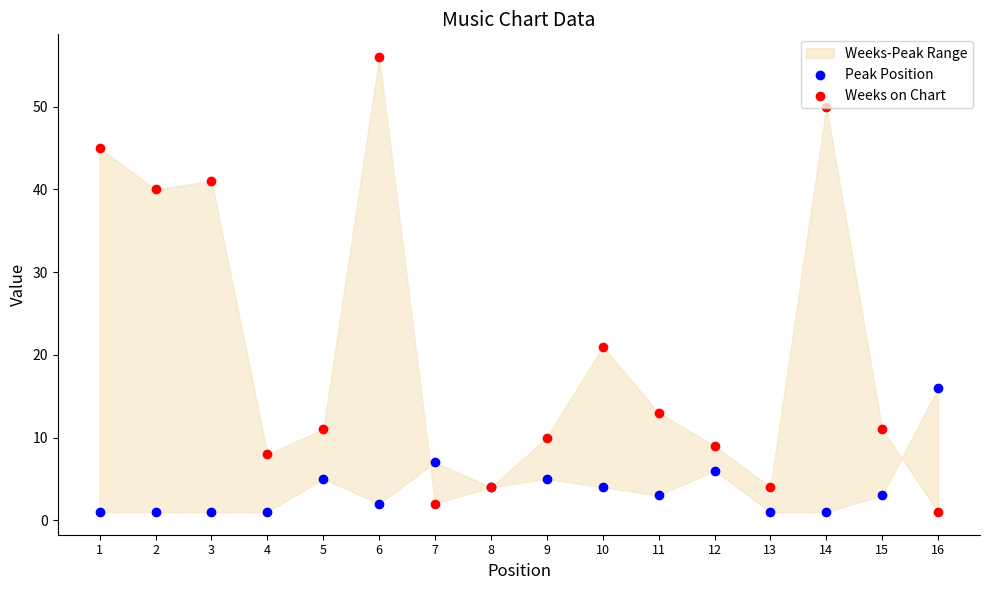

What is the total value across all series at 1?

46